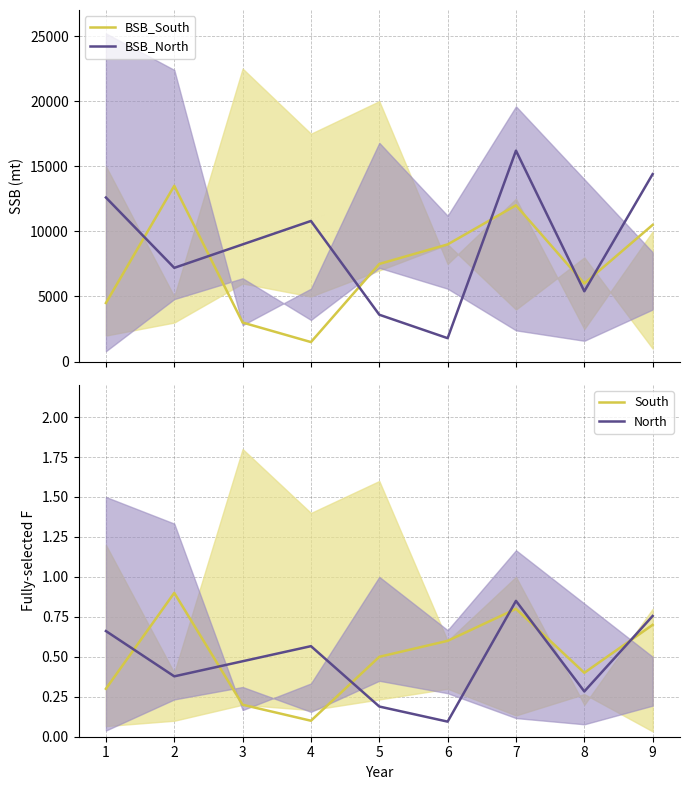

How many times do South and North cross each other?

6